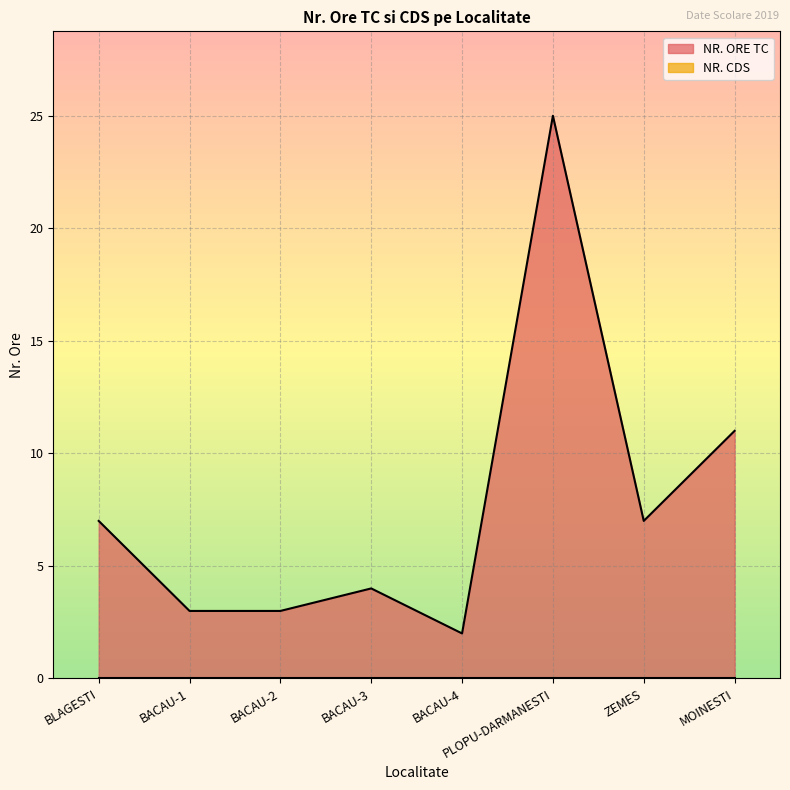

What is the label of the 6th point from the right?

BACAU-2